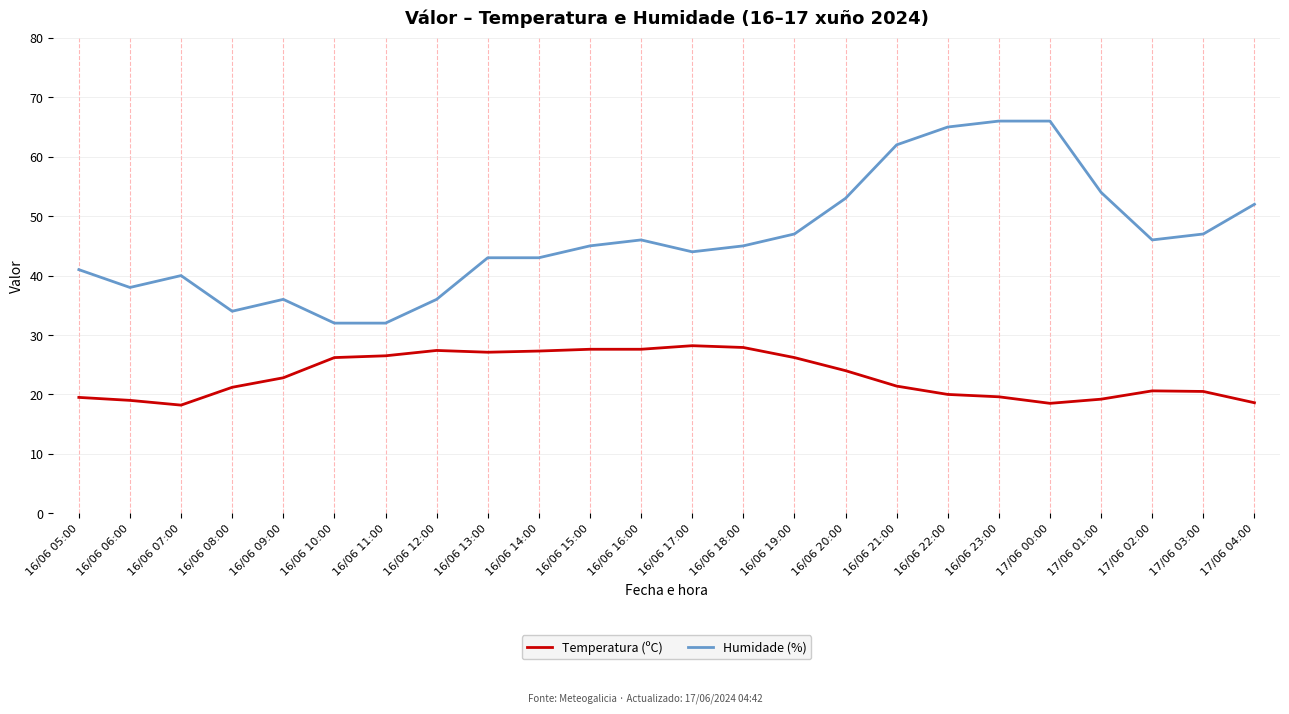

What is the greatest value displayed?

66.0